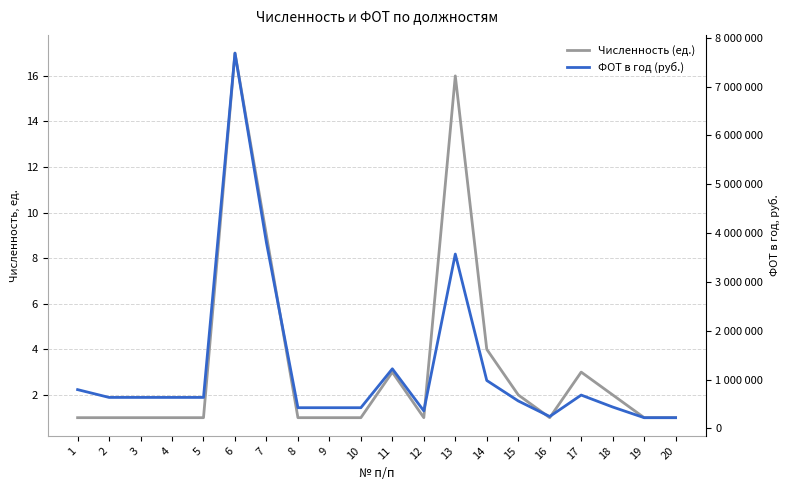

Which category has the highest value across all series?

6